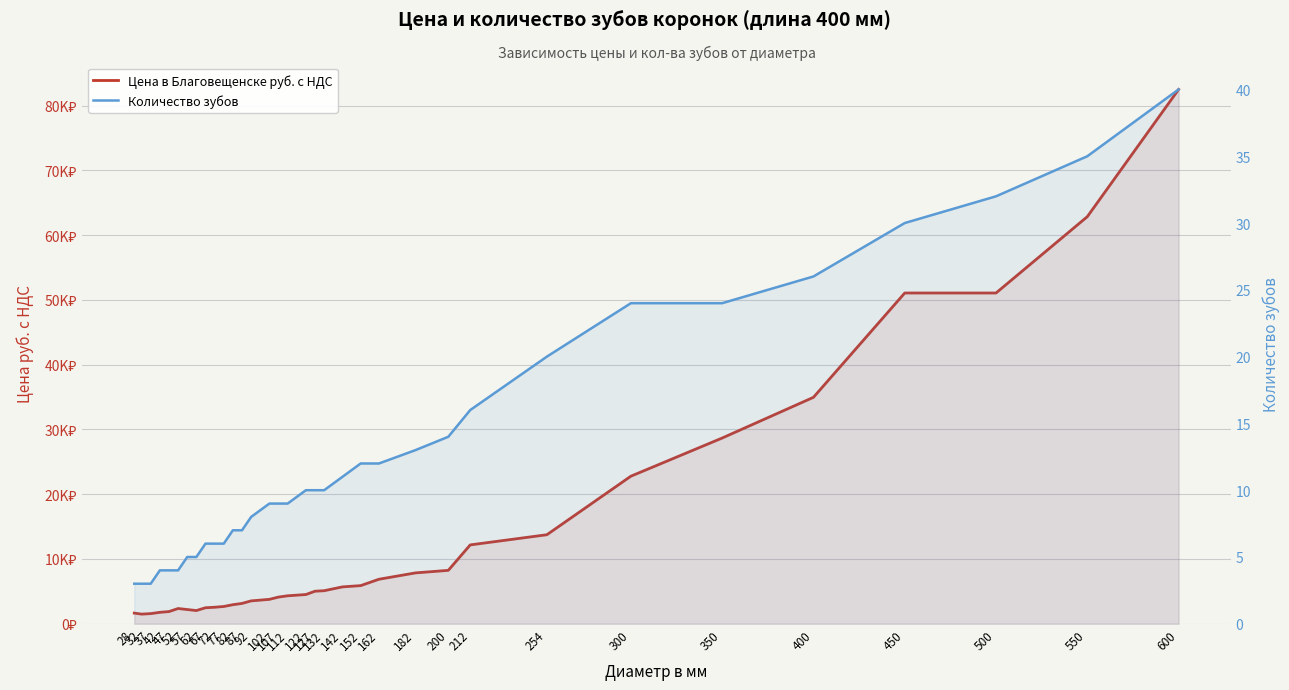

Which has a higher value, 82 or 42?

82